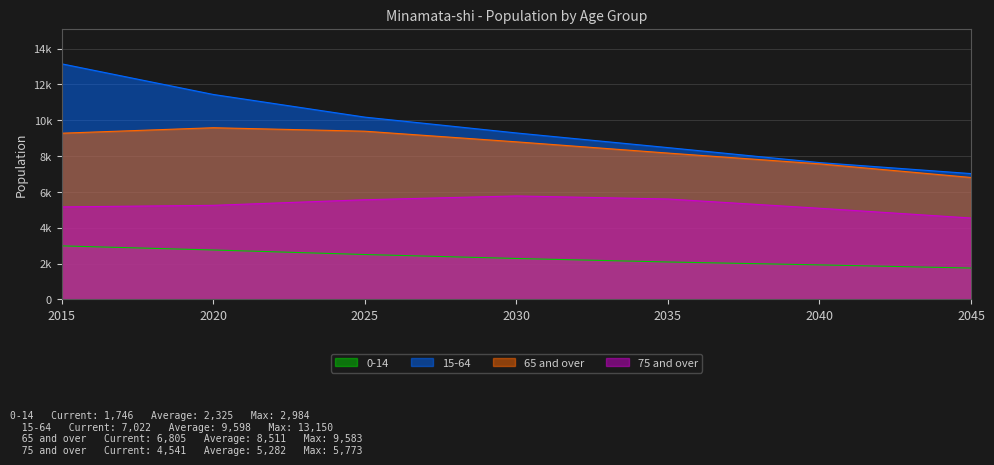

Reading left to right, what are all the values shown in this chart?

0-14: 2015=2984	2020=2755	2025=2502	2030=2281	2035=2085	2040=1923	2045=1746
15-64: 2015=13150	2020=11440	2025=10175	2030=9291	2035=8473	2040=7637	2045=7022
65 and over: 2015=9277	2020=9583	2025=9389	2030=8795	2035=8168	2040=7565	2045=6805
75 and over: 2015=5162	2020=5249	2025=5561	2030=5773	2035=5603	2040=5086	2045=4541